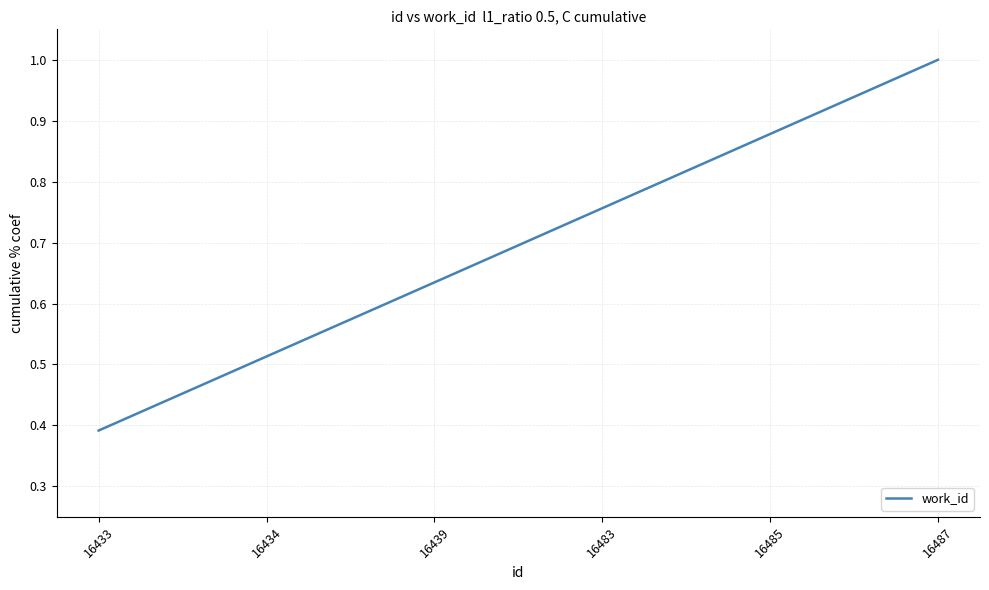

What is the sum of all values?

4.2